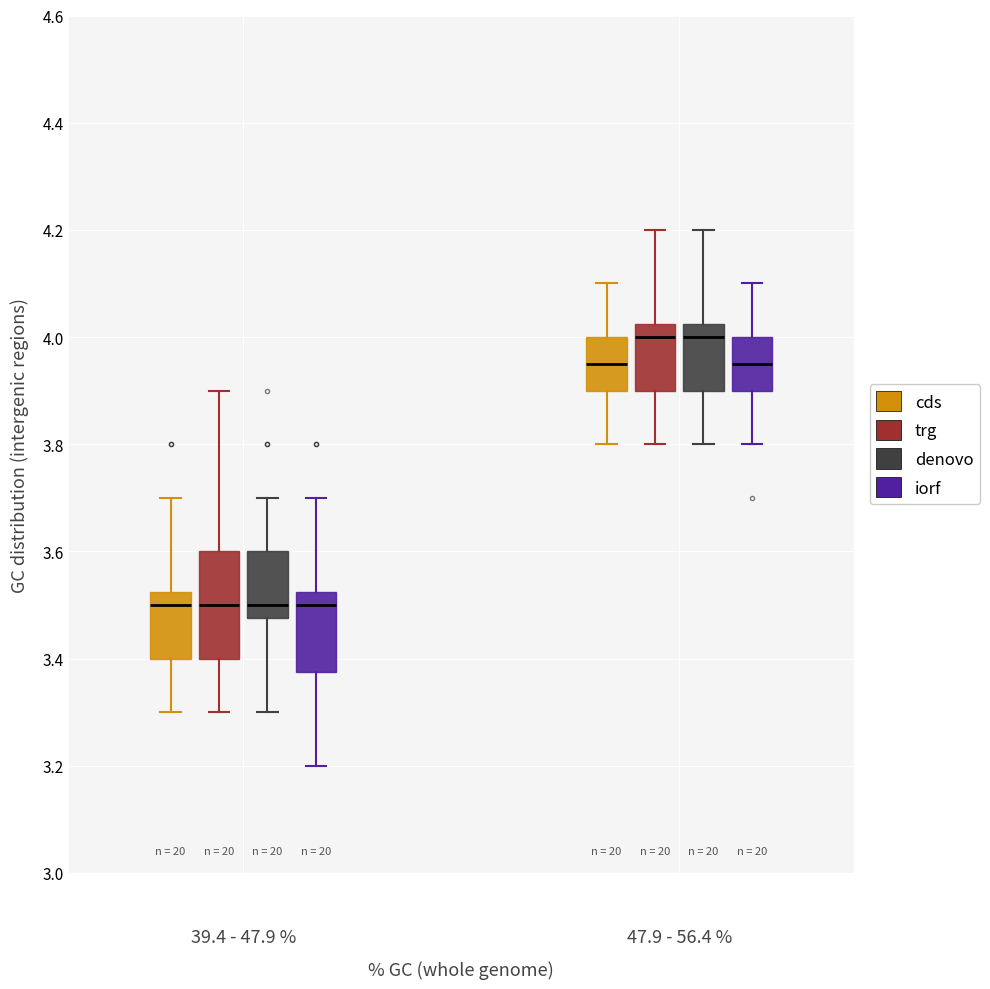

Reading left to right, transcribe this box plot: for each box, give where its median line is, the range the box spans, and where its two whiskers end, as read against the y-axis. The values are not printed on the chart, so give them approximately, as read against the axis.

39.4 - 47.9 % (cds): median 3.50, box 3.40 to 3.52, whiskers 3.30 to 3.70
39.4 - 47.9 % (trg): median 3.50, box 3.40 to 3.60, whiskers 3.30 to 3.90
39.4 - 47.9 % (denovo): median 3.50, box 3.48 to 3.60, whiskers 3.30 to 3.70
39.4 - 47.9 % (iorf): median 3.50, box 3.38 to 3.52, whiskers 3.20 to 3.70
47.9 - 56.4 % (cds): median 3.96, box 3.90 to 4.00, whiskers 3.80 to 4.10
47.9 - 56.4 % (trg): median 4.00, box 3.90 to 4.02, whiskers 3.80 to 4.20
47.9 - 56.4 % (denovo): median 4.00, box 3.90 to 4.02, whiskers 3.80 to 4.20
47.9 - 56.4 % (iorf): median 3.96, box 3.90 to 4.00, whiskers 3.80 to 4.10